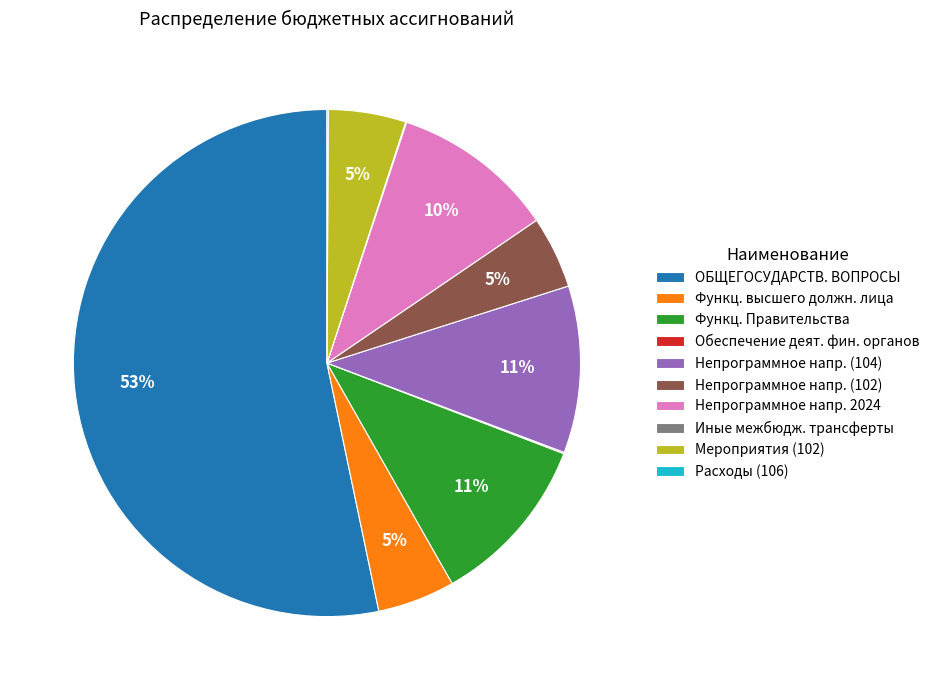

True or false: ОБЩЕГОСУДАРСТВ. ВОПРОСЫ accounts for 53% of the total.

True